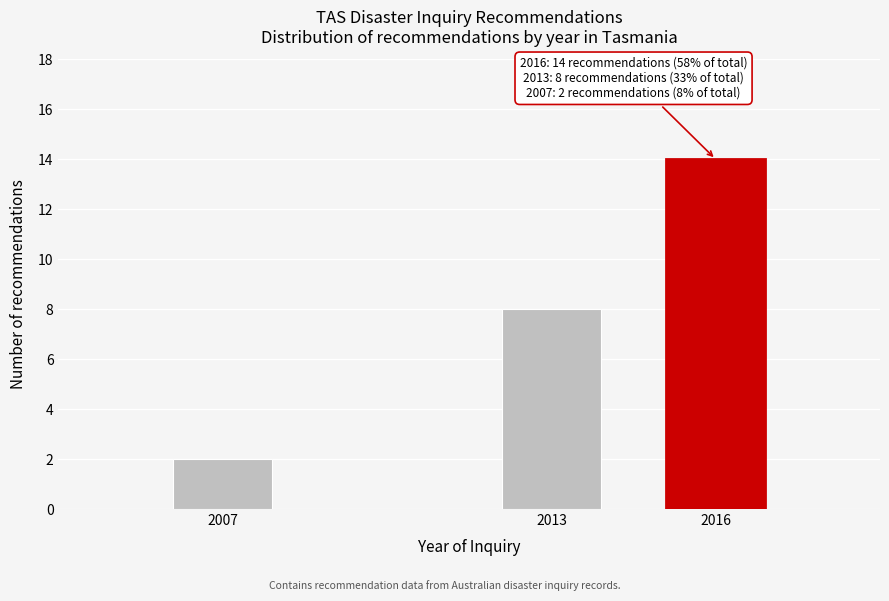

Reading left to right, what are all the values shown in this chart?

2007=2	2013=8	2016=14